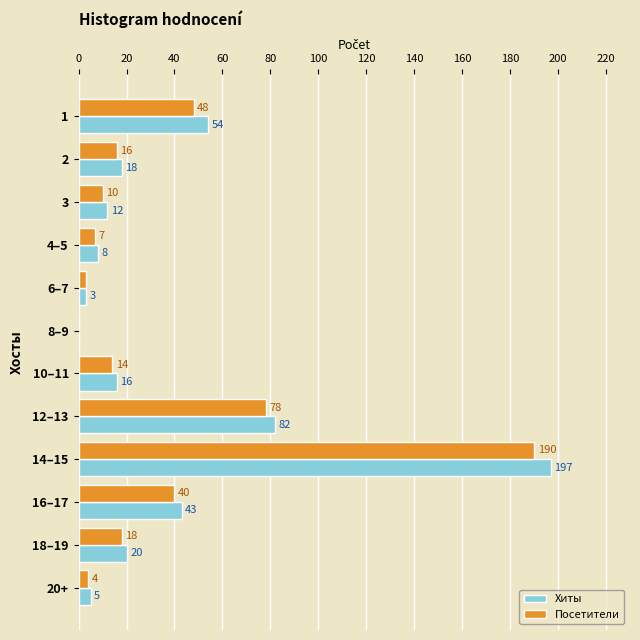

Which series has the largest total across all categories?

Хиты